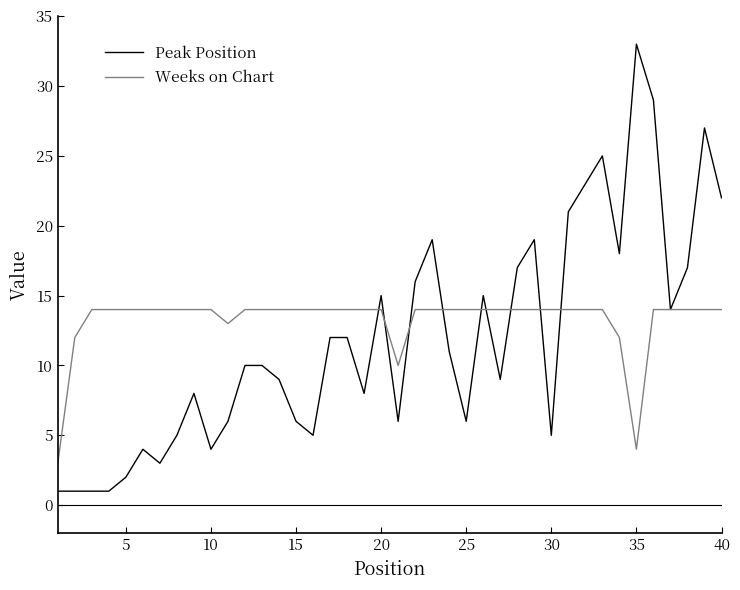

List the series in order of their peak value, highest first.

Peak Position, Weeks on Chart